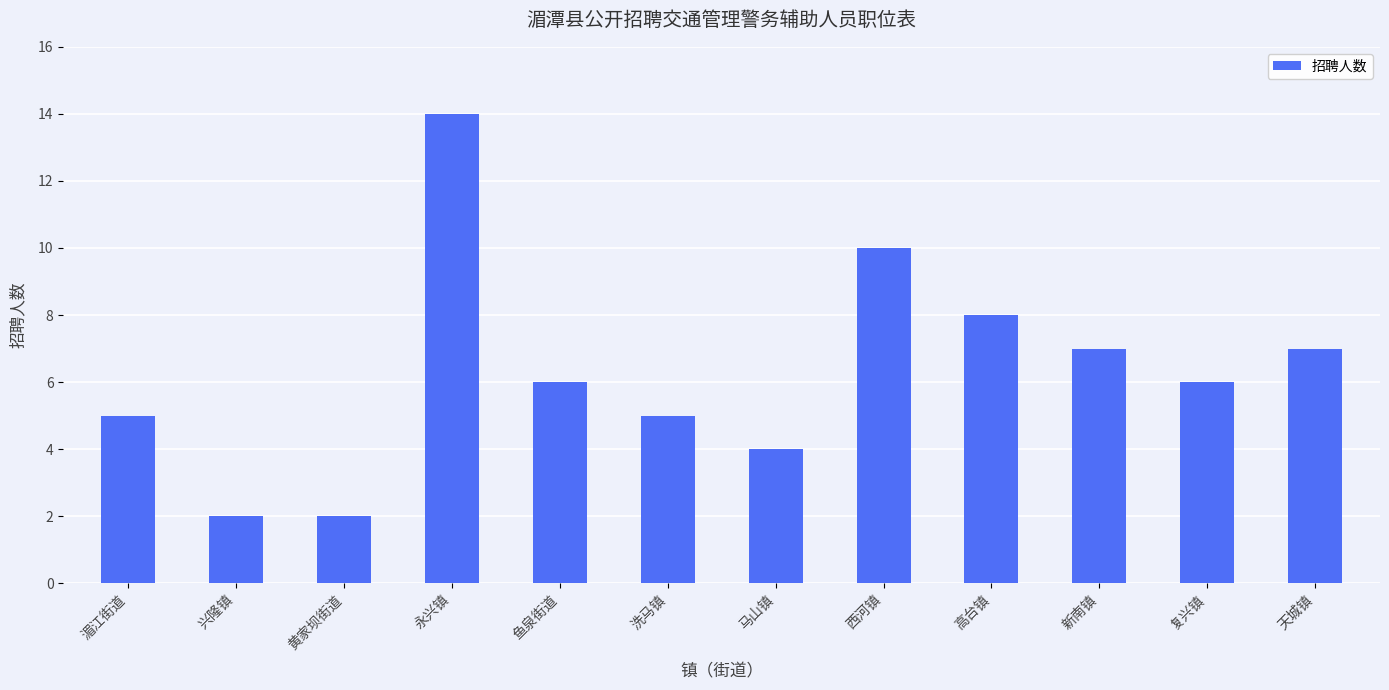

The value at 兴隆镇 is 3. True or false?

False